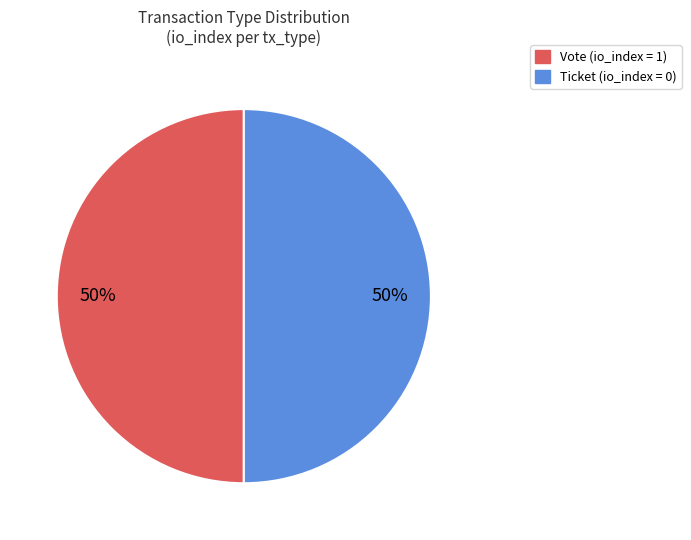

To the nearest percent, what is the average slice percentage?

50%